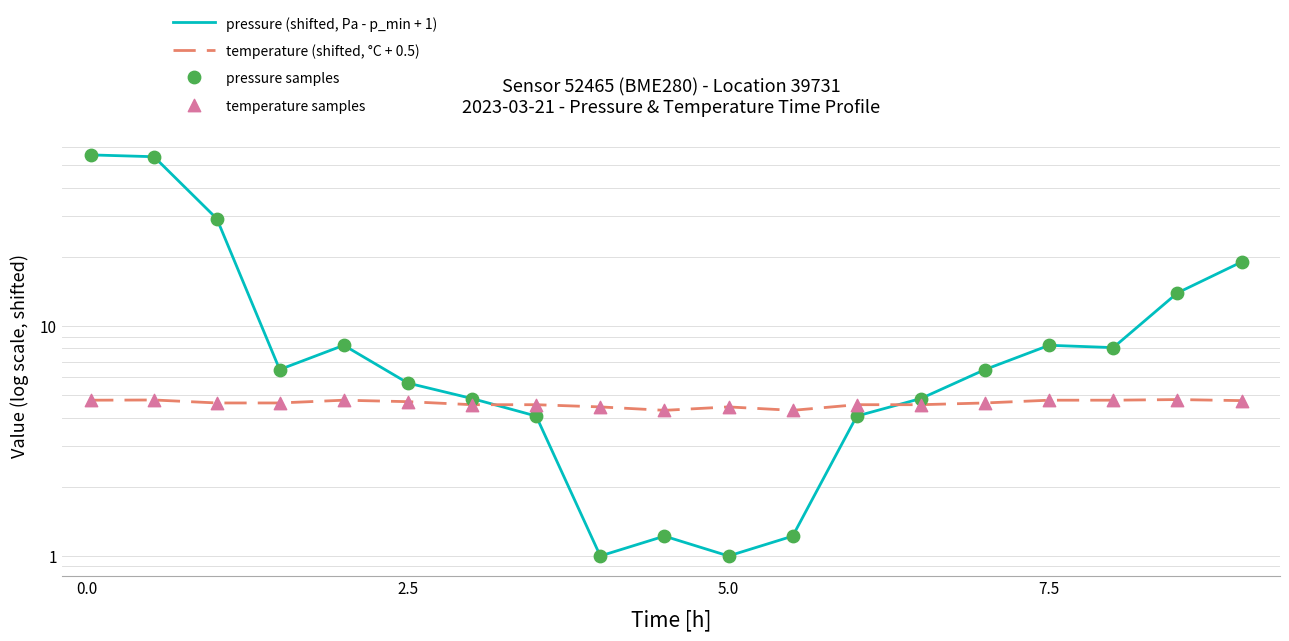

What are all the series names shown in the legend?

pressure (shifted, Pa - p_min + 1), temperature (shifted, °C + 0.5), pressure samples, temperature samples